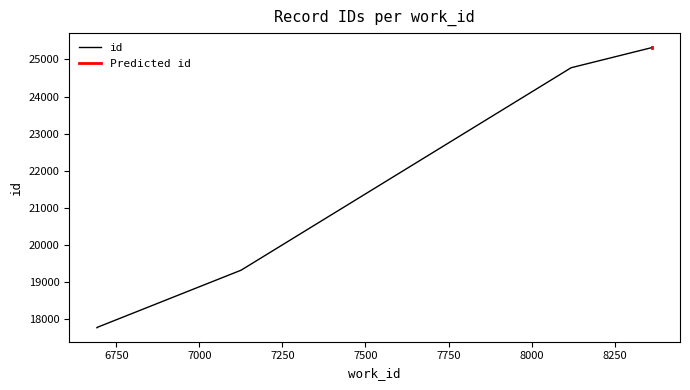

Rank the categories by value from highest to lowest.

8363, 8363, 8363, 8119, 7126, 6692, 6692, 6692, 6692, 6692